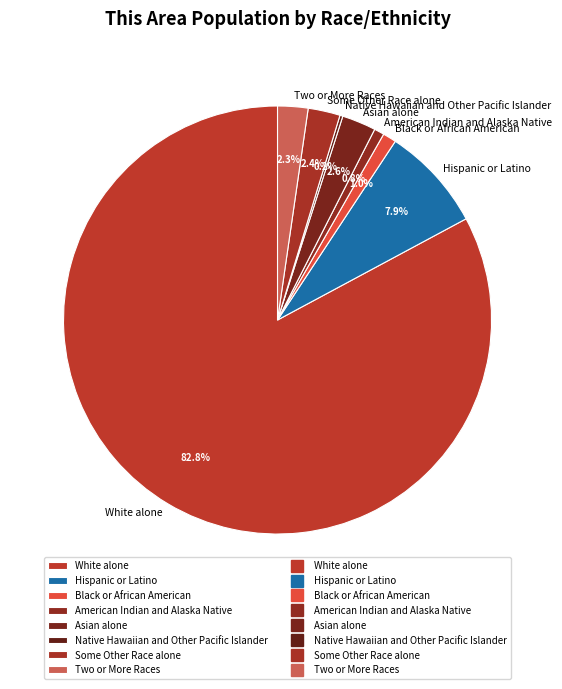

Is it true that Hispanic or Latino is 1% of the pie?

False